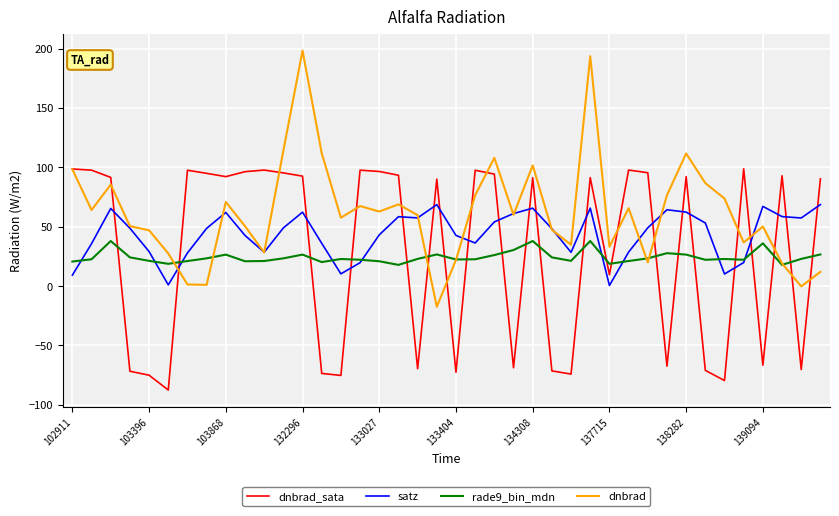

Which series has the largest total across all categories?

dnbrad